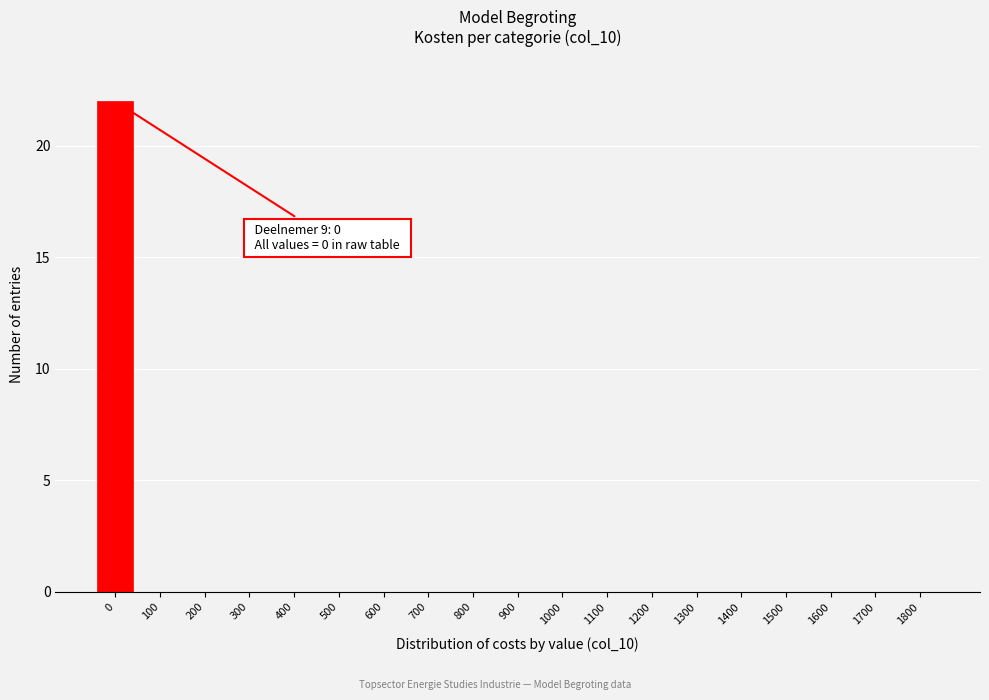

Reading left to right, transcribe all the data shown in this chart.

0=22	100=0	200=0	300=0	400=0	500=0	600=0	700=0	800=0	900=0	1000=0	1100=0	1200=0	1300=0	1400=0	1500=0	1600=0	1700=0	1800=0